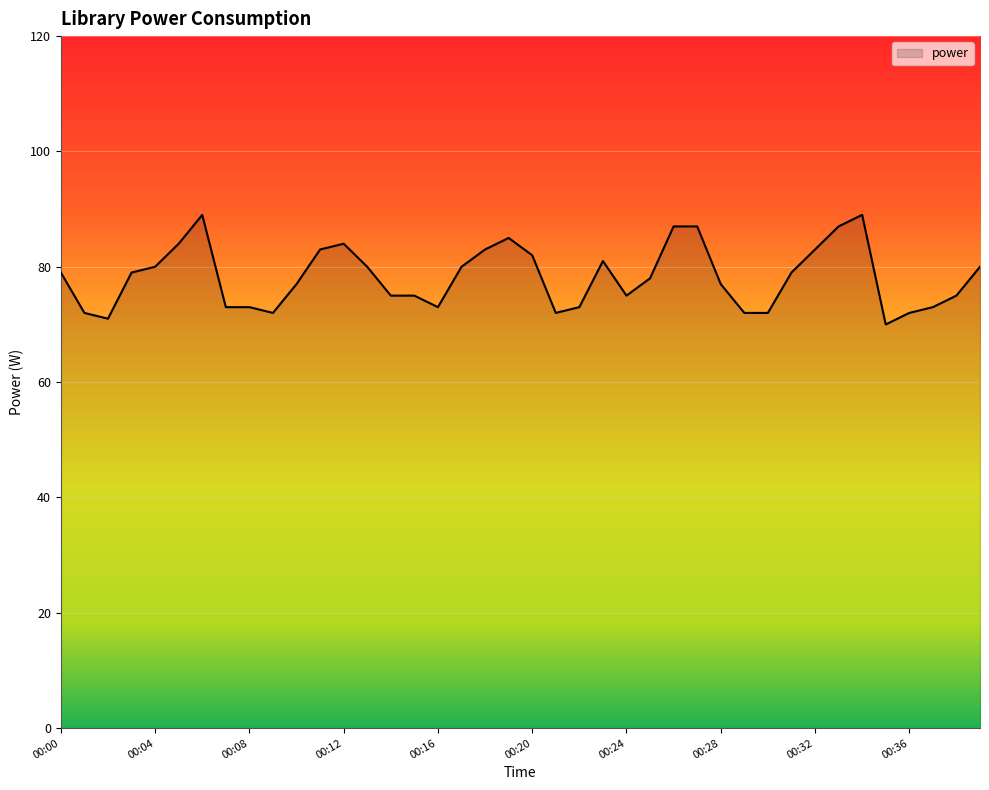

What is the difference between the maximum and minimum values?

19